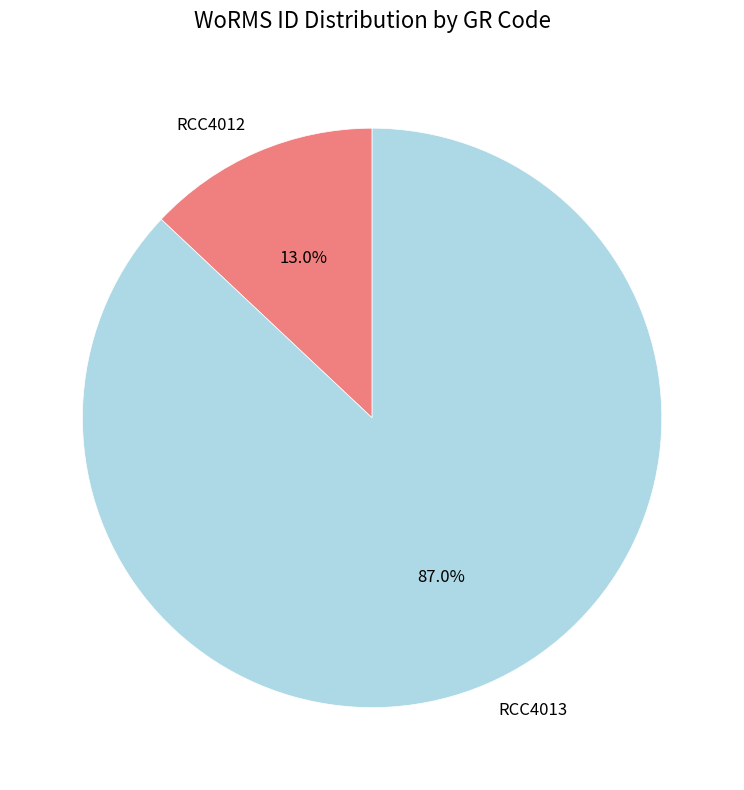

To the nearest percent, what is the difference between the RCC4012 and RCC4013 slice percentages?

74%